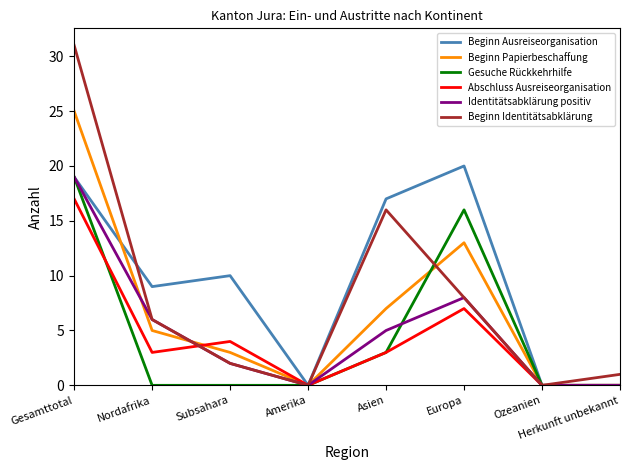

How many lines are shown in the chart?

6